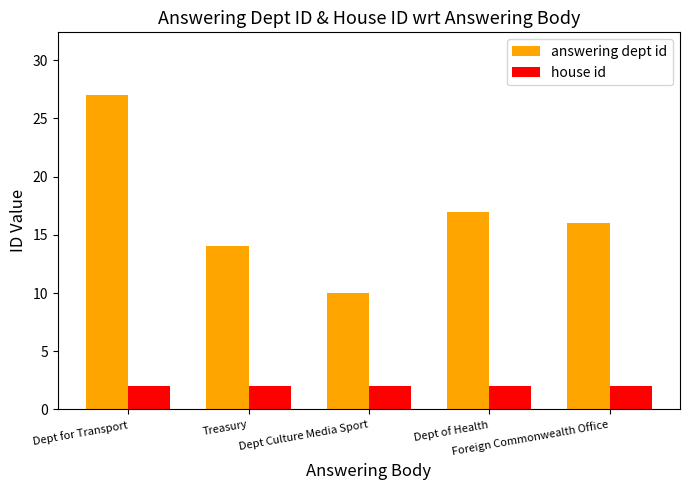

Is it true that house id equals 3 at Dept of Health?

False